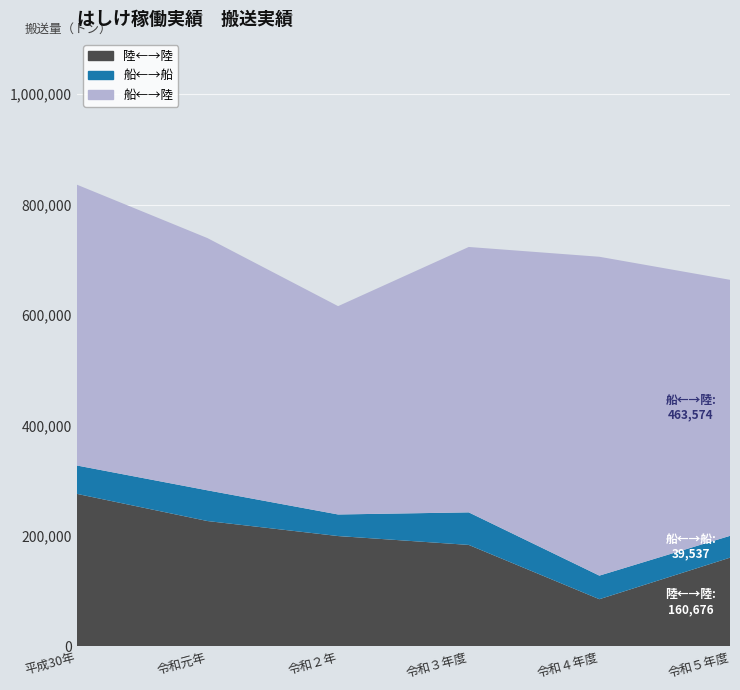

Reading right to left, what are all the values shown in this chart?

陸←→陸: 令和５年度=160676	令和４年度=85479	令和３年度=183757	令和２年=199820	令和元年=226990	平成30年=276201
船←→船: 令和５年度=39537	令和４年度=42681	令和３年度=58937	令和２年=39056	令和元年=55602	平成30年=51384
船←→陸: 令和５年度=463574	令和４年度=577341	令和３年度=480547	令和２年=377224	令和元年=456705	平成30年=508495